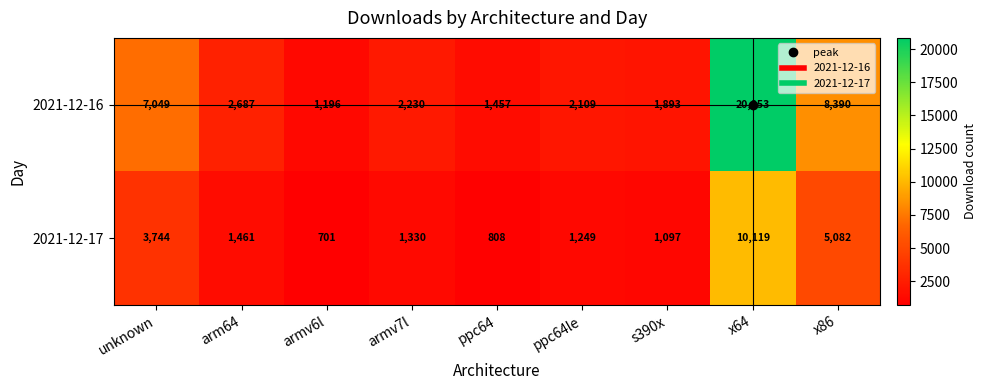

The value of 2021-12-16 at ppc64le is 3757. True or false?

False